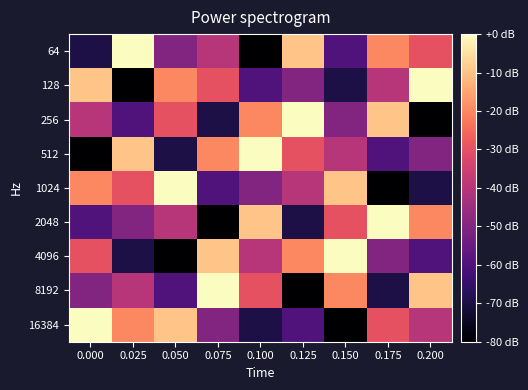

Reading left to right, list all the values displayed in this chart.

64: 0.000=-70	0.025=0	0.050=-50	0.075=-40	0.100=-80	0.125=-10	0.150=-60	0.175=-20	0.200=-30
128: 0.000=-10	0.025=-80	0.050=-20	0.075=-30	0.100=-60	0.125=-50	0.150=-70	0.175=-40	0.200=0
256: 0.000=-40	0.025=-60	0.050=-30	0.075=-70	0.100=-20	0.125=0	0.150=-50	0.175=-10	0.200=-80
512: 0.000=-80	0.025=-10	0.050=-70	0.075=-20	0.100=0	0.125=-30	0.150=-40	0.175=-60	0.200=-50
1024: 0.000=-20	0.025=-30	0.050=0	0.075=-60	0.100=-50	0.125=-40	0.150=-10	0.175=-80	0.200=-70
2048: 0.000=-60	0.025=-50	0.050=-40	0.075=-80	0.100=-10	0.125=-70	0.150=-30	0.175=0	0.200=-20
4096: 0.000=-30	0.025=-70	0.050=-80	0.075=-10	0.100=-40	0.125=-20	0.150=0	0.175=-50	0.200=-60
8192: 0.000=-50	0.025=-40	0.050=-60	0.075=0	0.100=-30	0.125=-80	0.150=-20	0.175=-70	0.200=-10
16384: 0.000=0	0.025=-20	0.050=-10	0.075=-50	0.100=-70	0.125=-60	0.150=-80	0.175=-30	0.200=-40